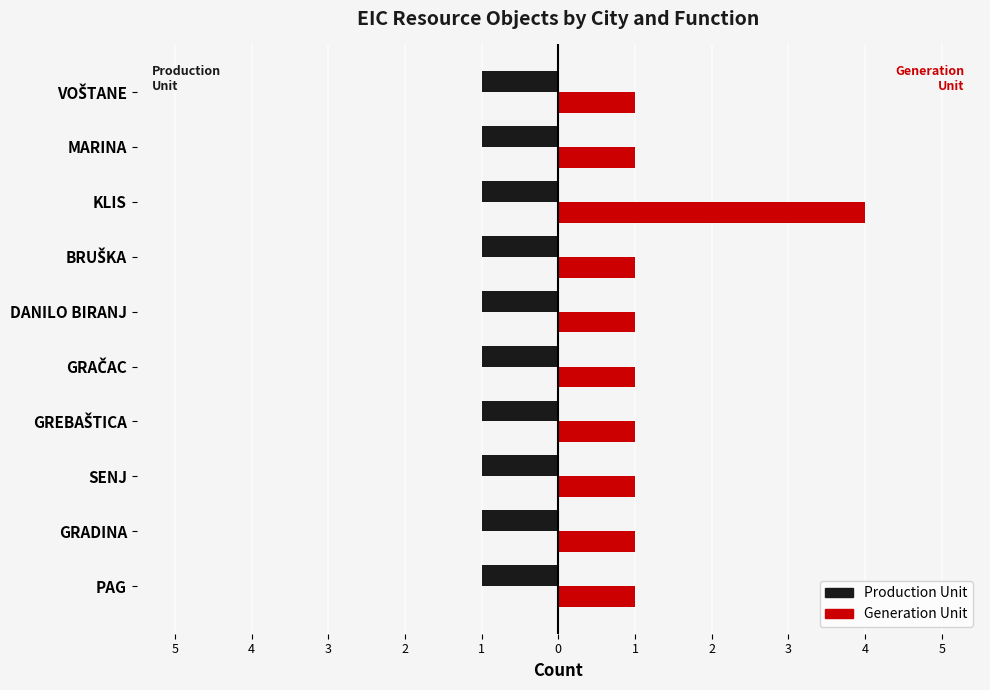

What is the value of the Generation Unit bar at the 1st from the left?

1.0